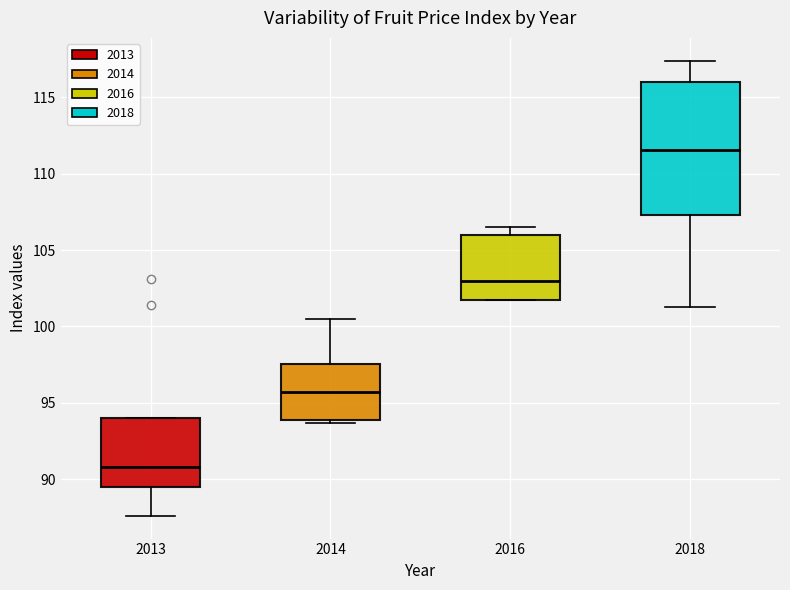

Reading left to right, transcribe this box plot: for each box, give where its median line is, the range the box spans, and where its two whiskers end, as read against the y-axis. The values are not printed on the chart, so give them approximately, as read against the axis.

2013: median 91.0, box 89.5 to 94.0, whiskers 87.5 to 94.0
2014: median 95.5, box 94.0 to 97.5, whiskers 93.5 to 100.5
2016: median 103.0, box 101.5 to 106.0, whiskers 101.5 to 106.5
2018: median 111.5, box 107.5 to 116.0, whiskers 101.5 to 117.5